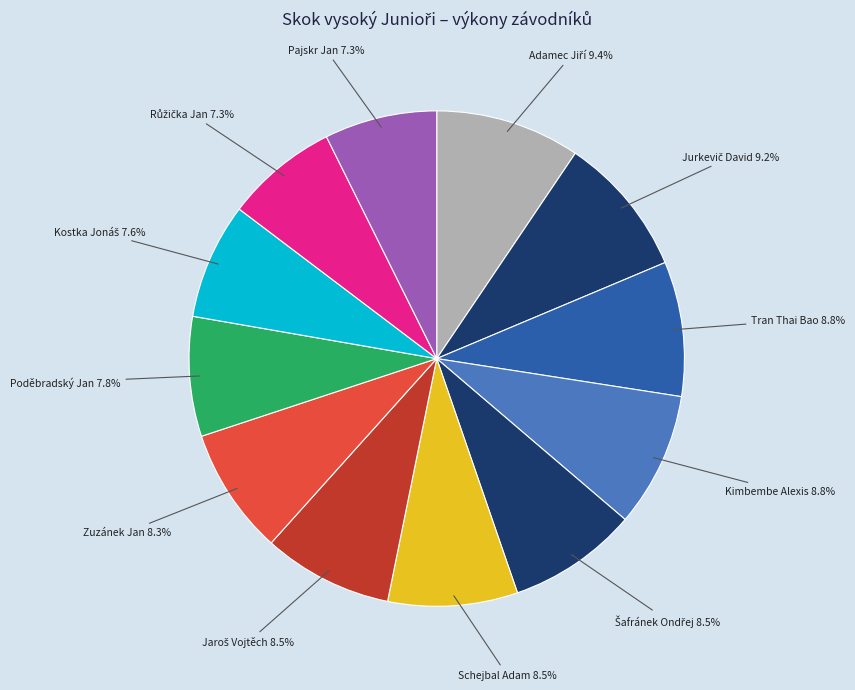

The Tran Thai Bao slice represents 9% of the pie. True or false?

True